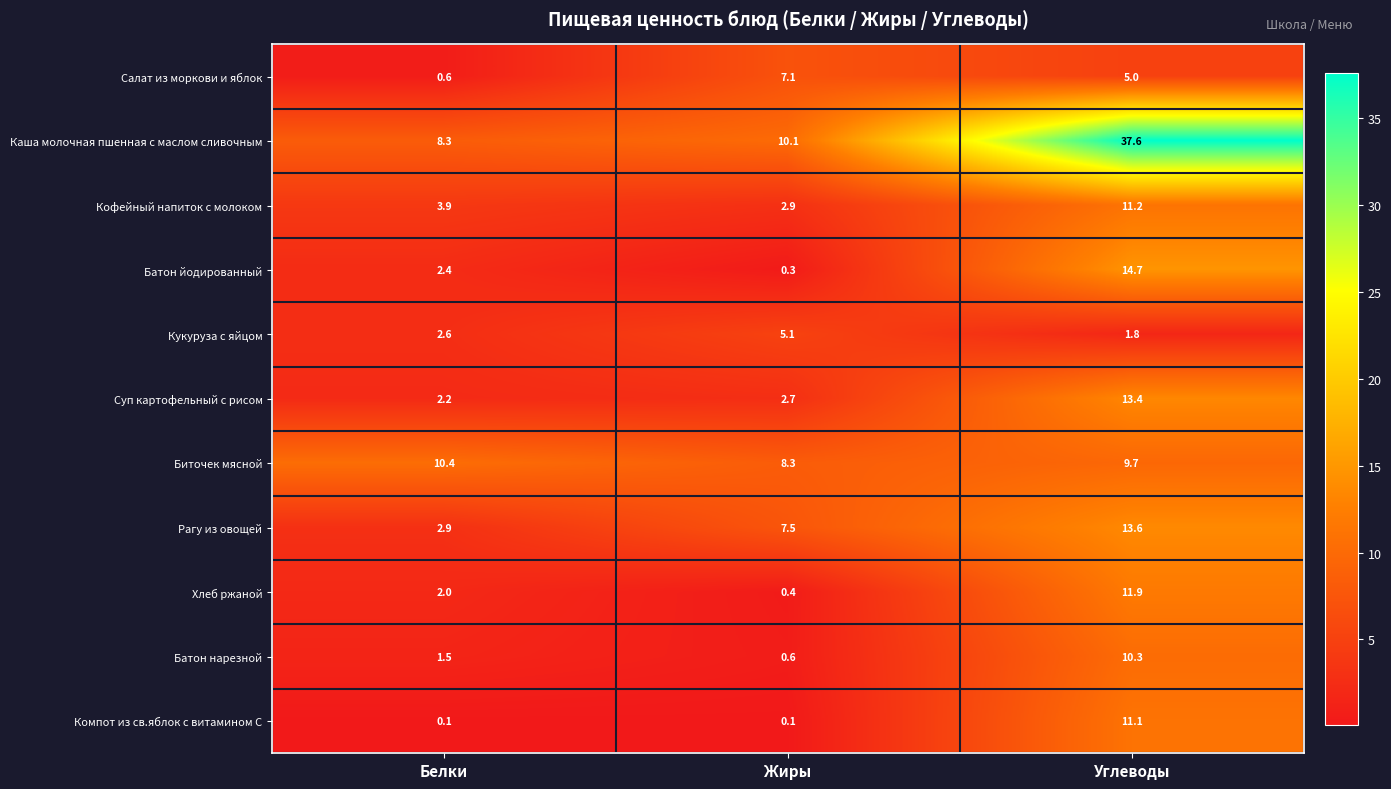

What is the minimum value for Биточек мясной?

8.3